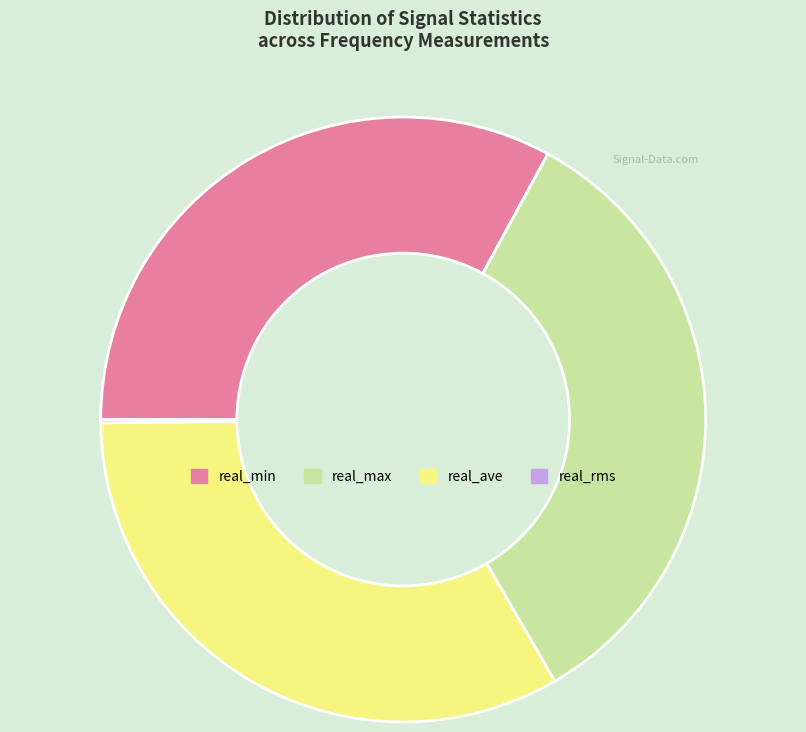

Does real_max represent more than half of the total?

No